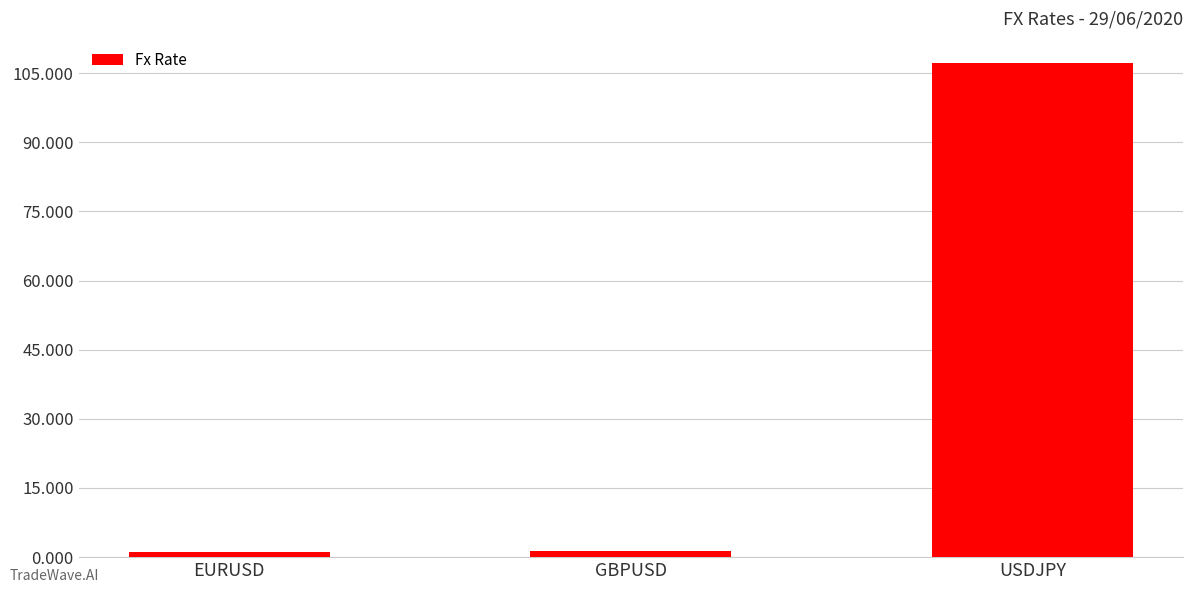

What value does the data have at GBPUSD?

1.2